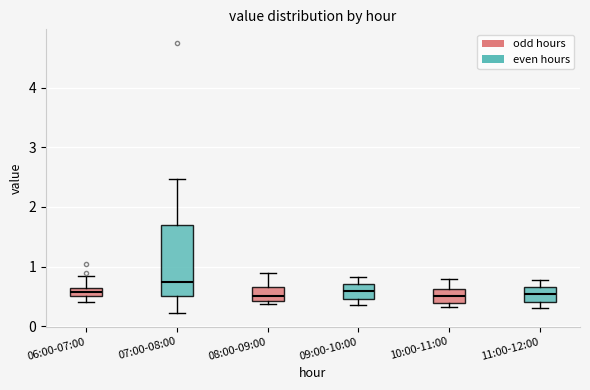

Where does the median line of the box for 06:00-07:00 sit on the y-axis? The values are not printed on the chart, so give them approximately, as read against the axis.

0.6